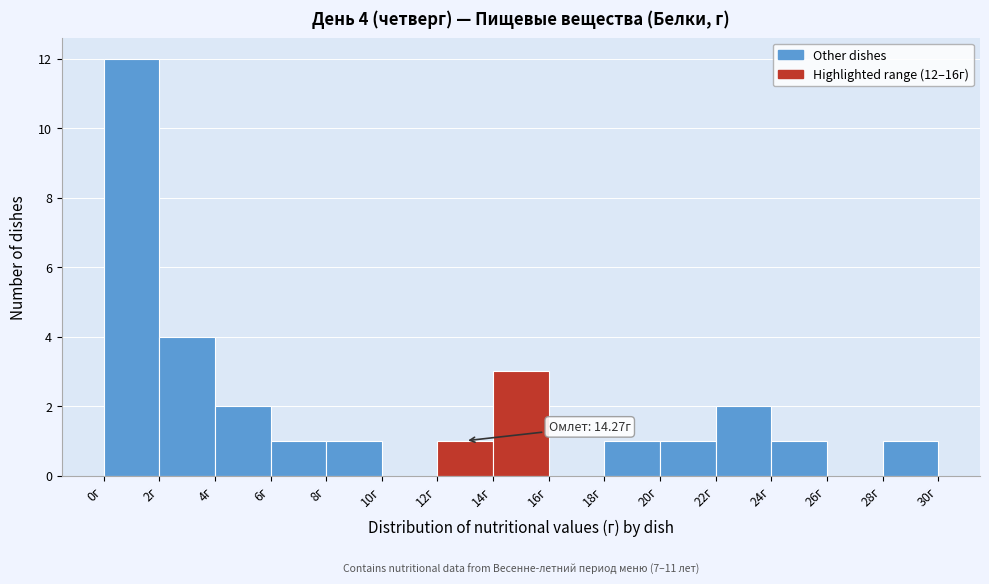

Which range on the x-axis has the tallest bar?

0 to 2